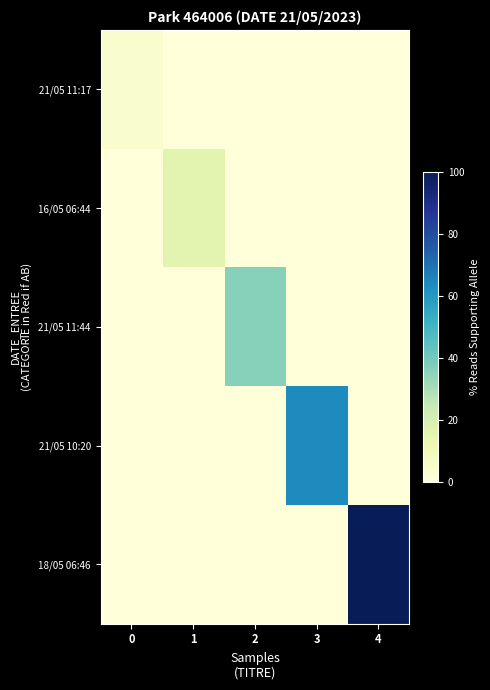

Between 1 and 2, which series saw the biggest shift?

21/05 11:44